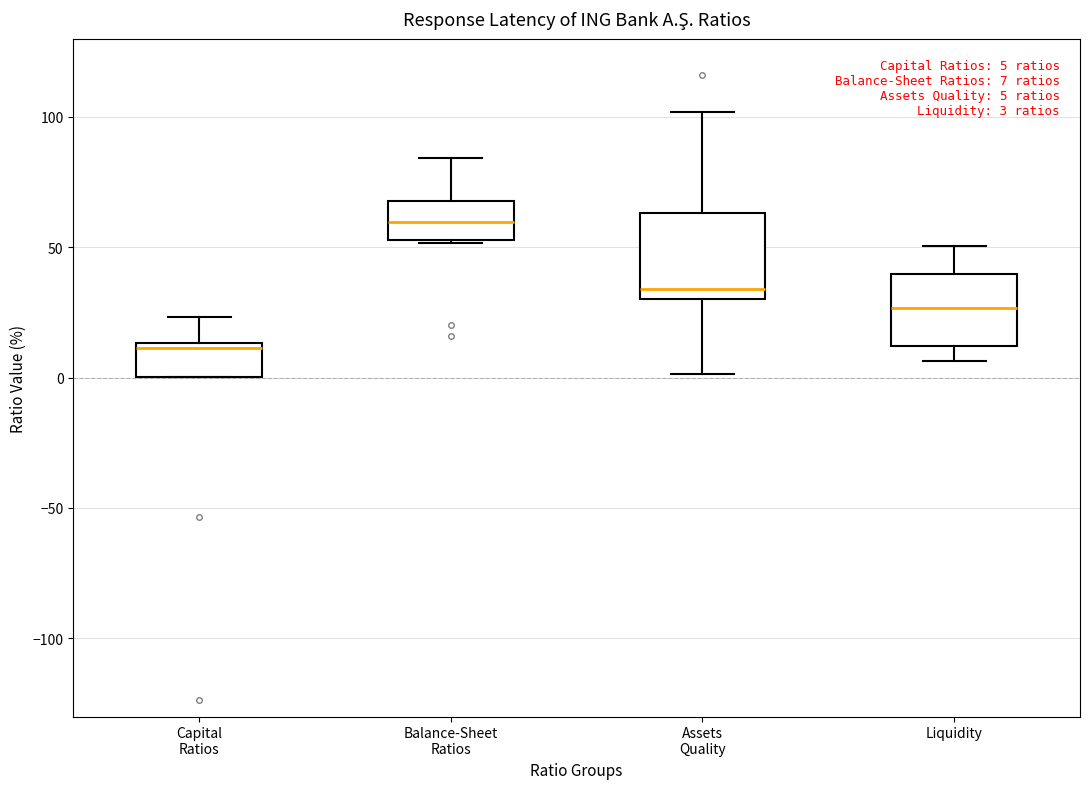

Which box's median line is the lowest?

Capital Ratios